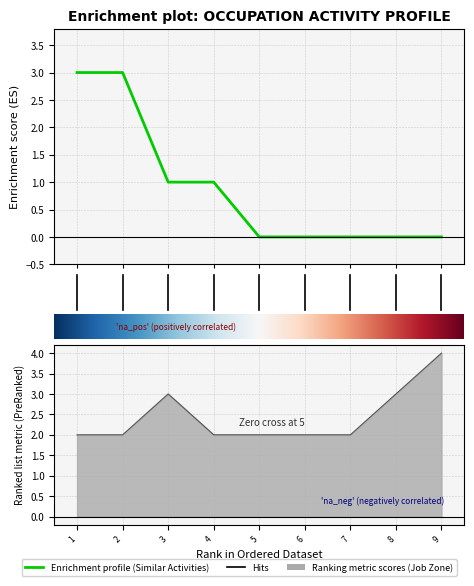

True or false: Similar Activities has more than 2 interior local peaks.

False